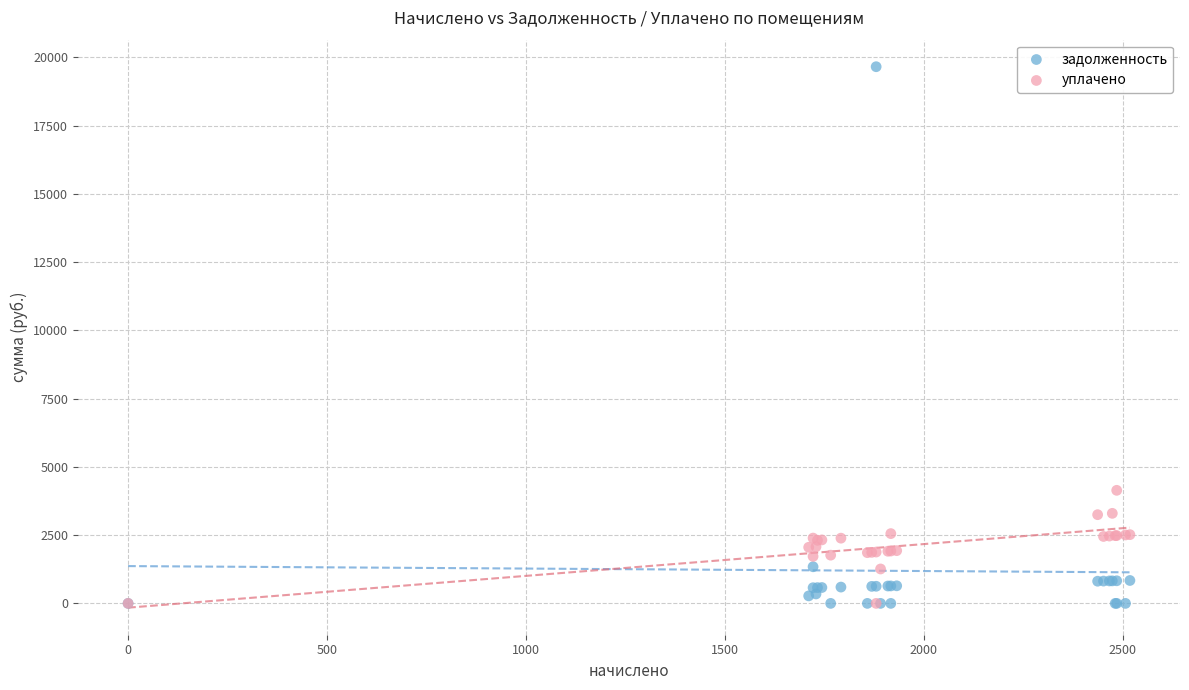

In the задолженность series, what Y value is closest to 9829?

1341.7